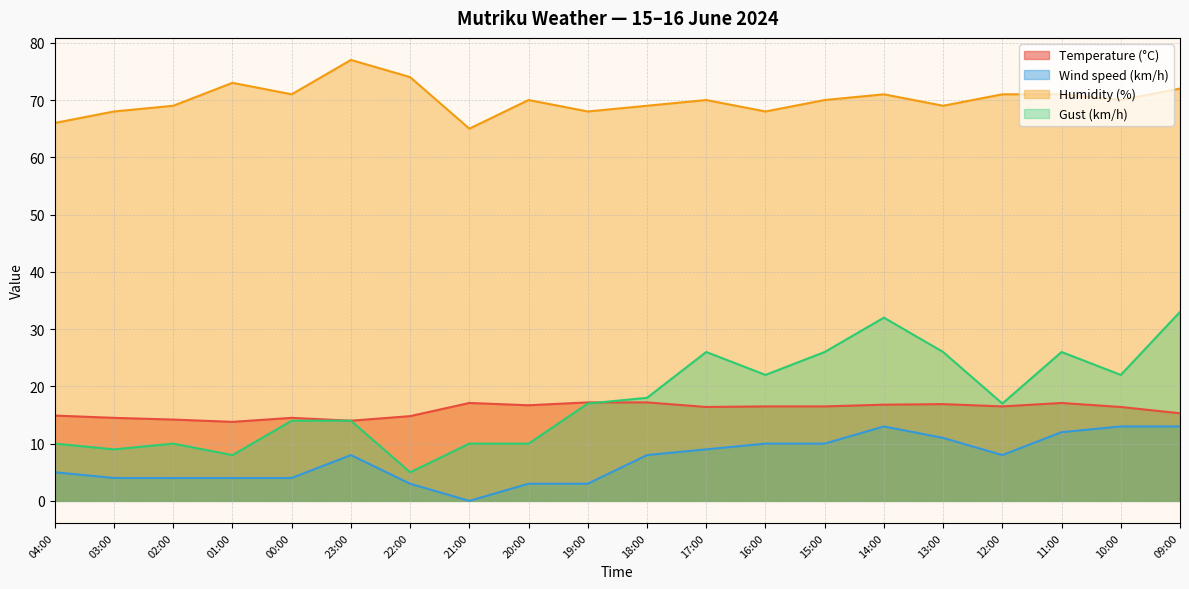

Does the chart have visible grid lines?

Yes